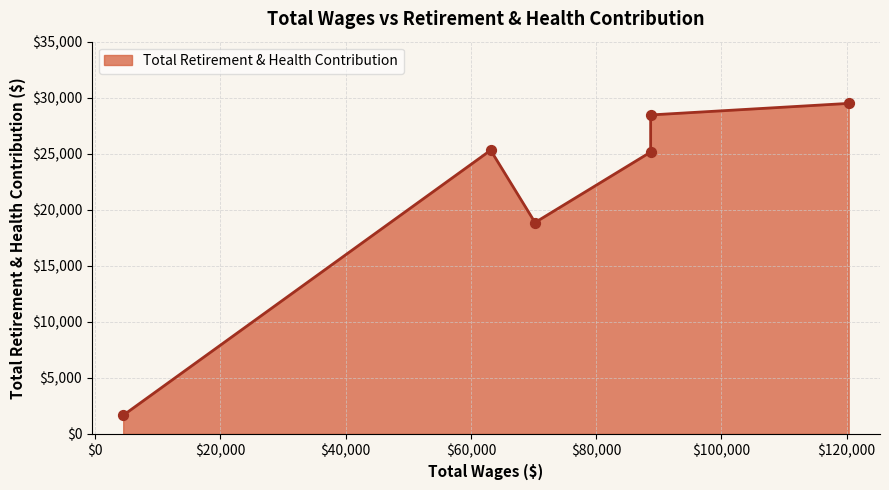

Between 88699.0 and 120328.0, which is larger?

120328.0